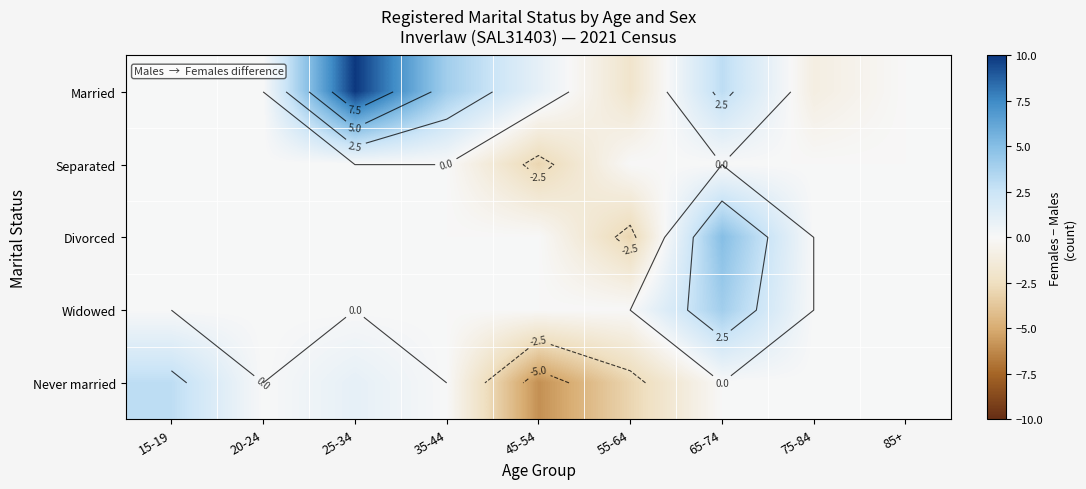

What is the greatest value displayed?

10